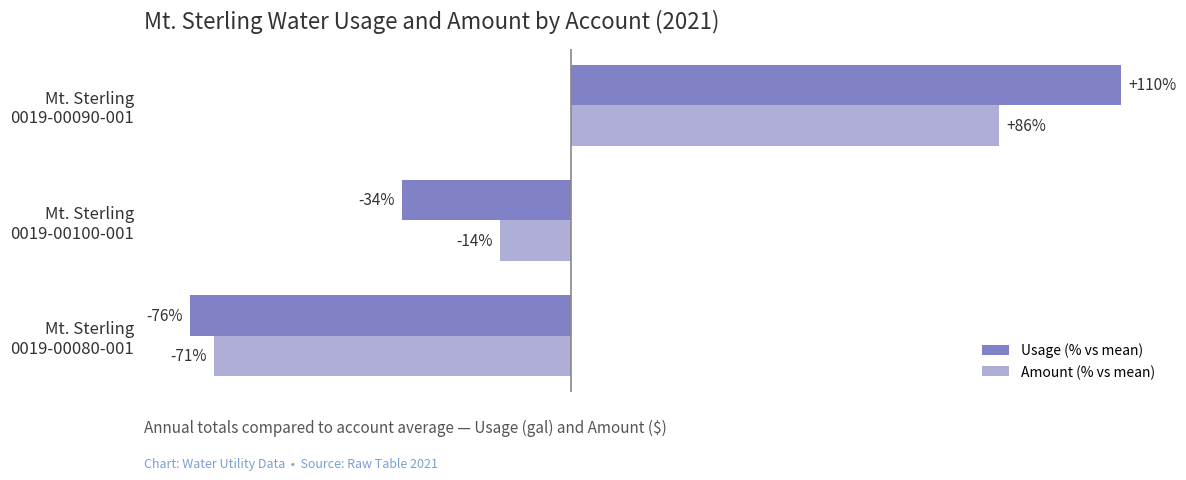

Which series has the largest range (max minus min)?

Usage (% vs mean)